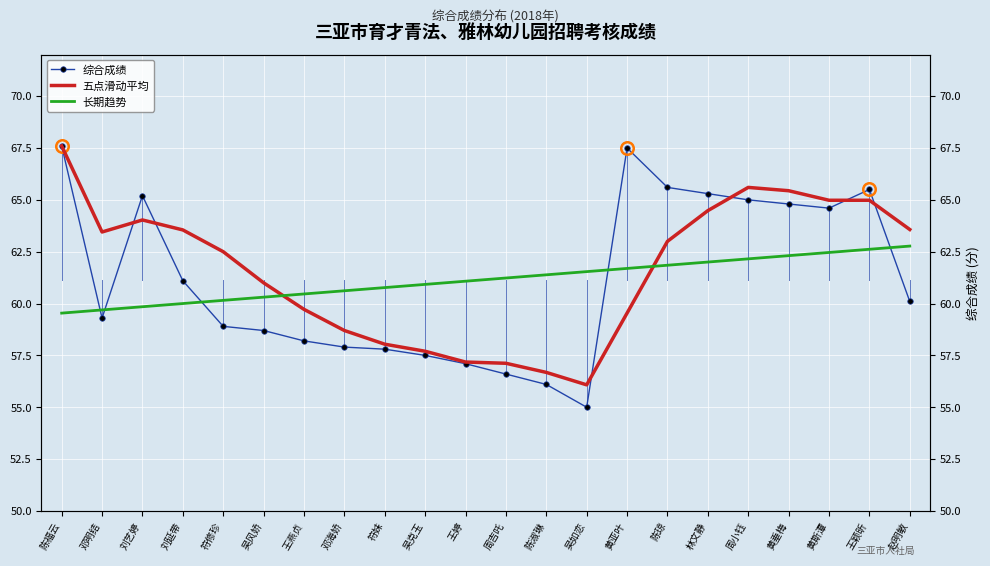

True or false: 综合成绩 has a value of 58.7 at 吴风娇.

True